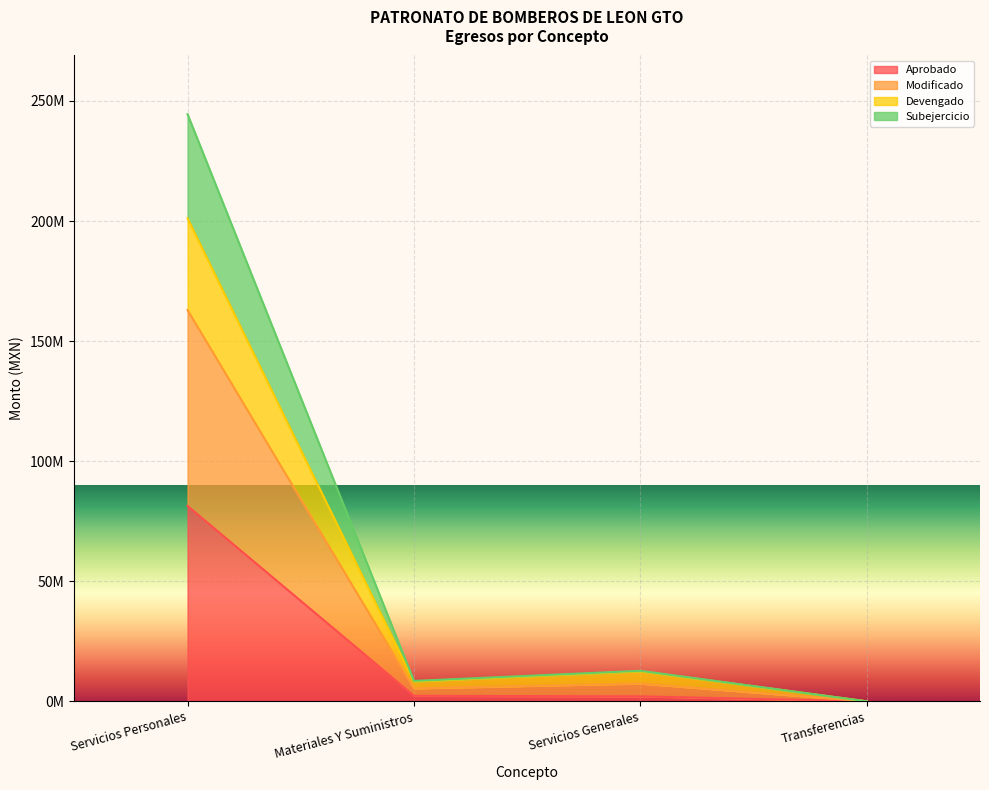

Does the chart display data point markers on the line(s)?

No